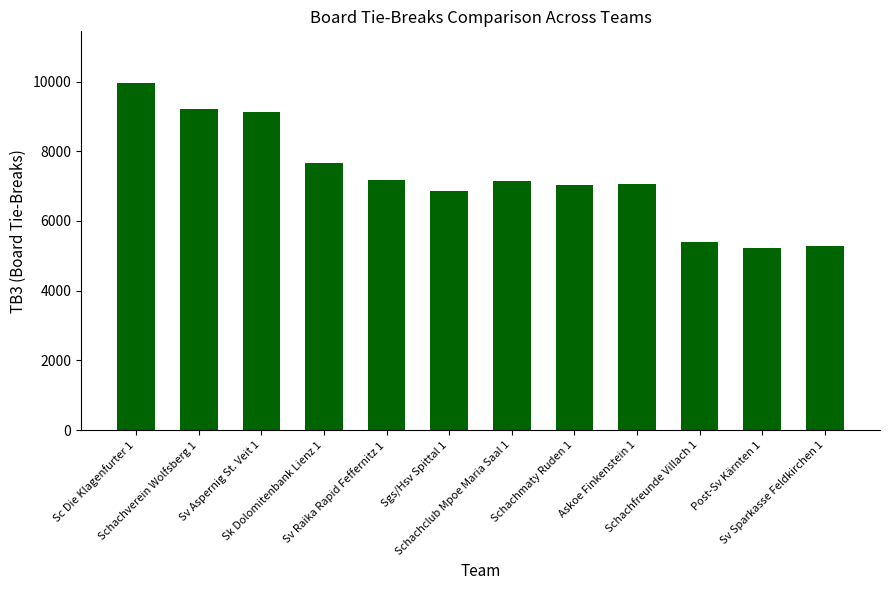

The chart shows a value of 9949 at Sc Die Klagenfurter 1. True or false?

True